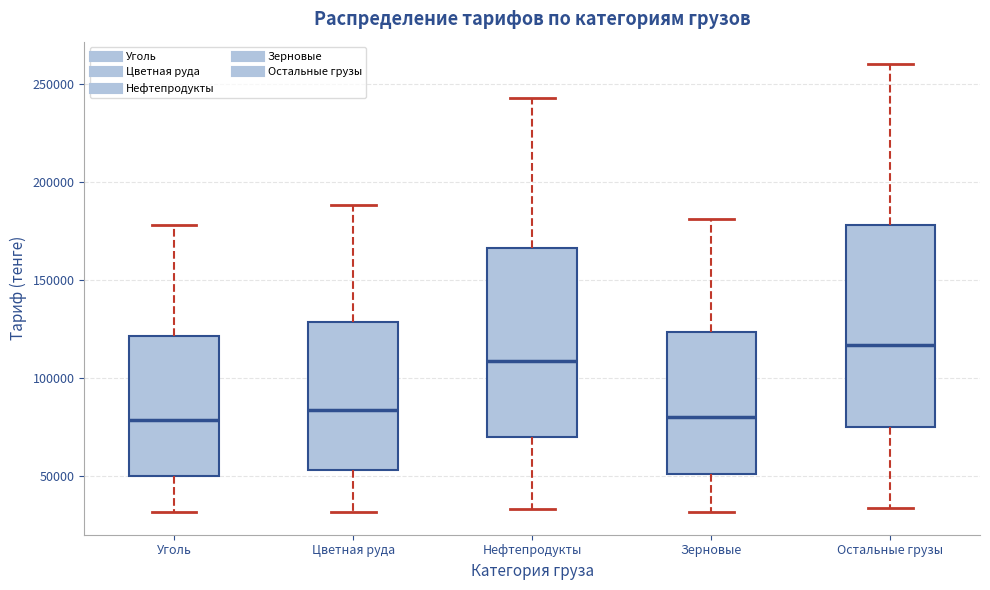

Reading left to right, read every box against the y-axis: the position of its median line, the range the box covers, and the ends of its whiskers. The values are not printed on the chart, so give them approximately, as read against the axis.

Уголь: median 80000, box 50000 to 120000, whiskers 30000 to 180000
Цветная руда: median 85000, box 55000 to 130000, whiskers 30000 to 190000
Нефтепродукты: median 110000, box 70000 to 165000, whiskers 35000 to 245000
Зерновые: median 80000, box 50000 to 125000, whiskers 30000 to 180000
Остальные грузы: median 115000, box 75000 to 180000, whiskers 35000 to 260000